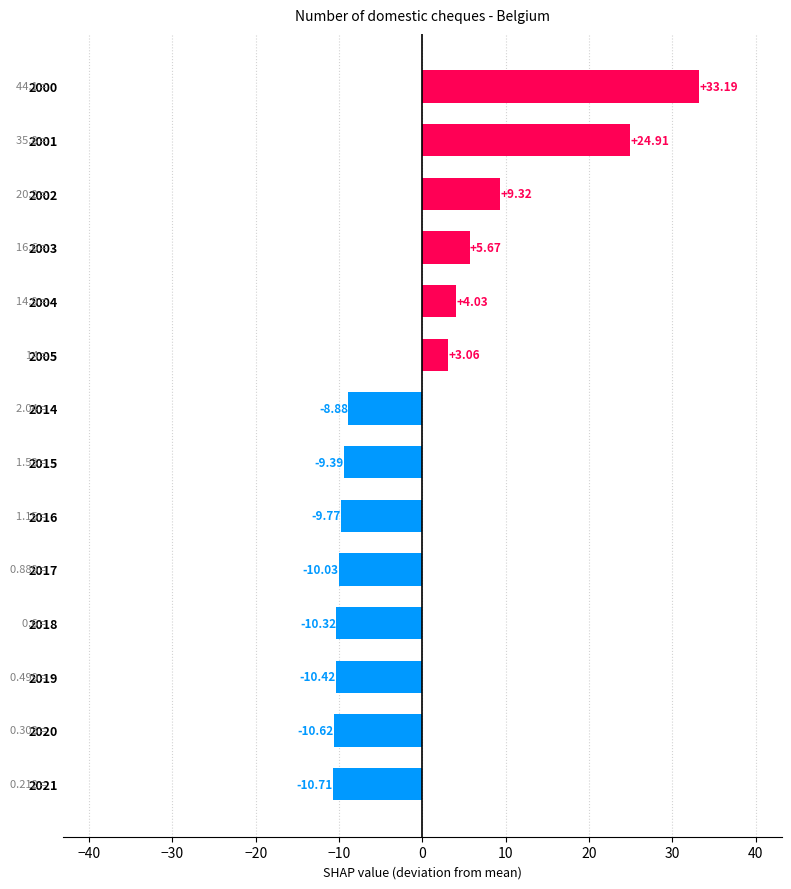

Rank the categories by value from lowest to highest.

2021, 2020, 2019, 2018, 2017, 2016, 2015, 2014, 2005, 2004, 2003, 2002, 2001, 2000